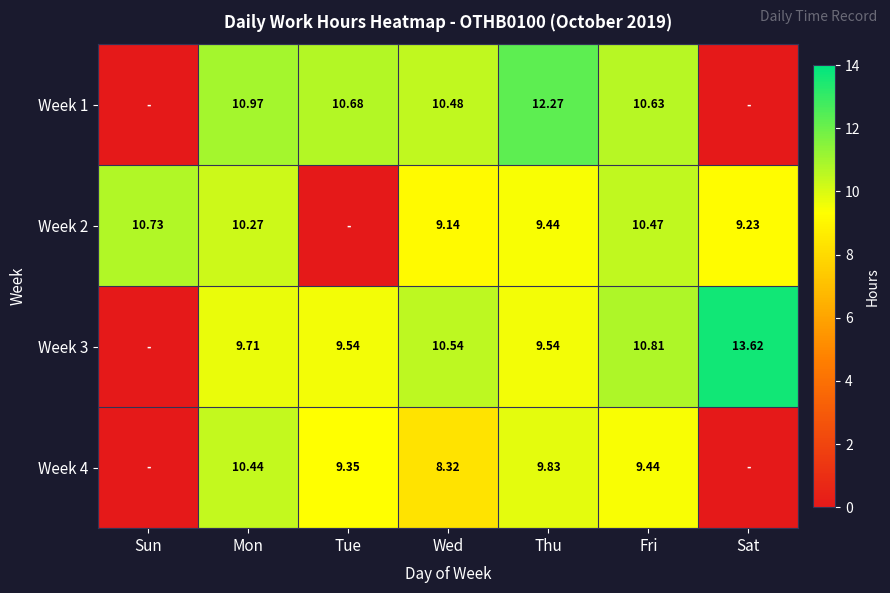

Is the value of Week 1 at Thu greater than the value of Week 4 at Thu?

Yes